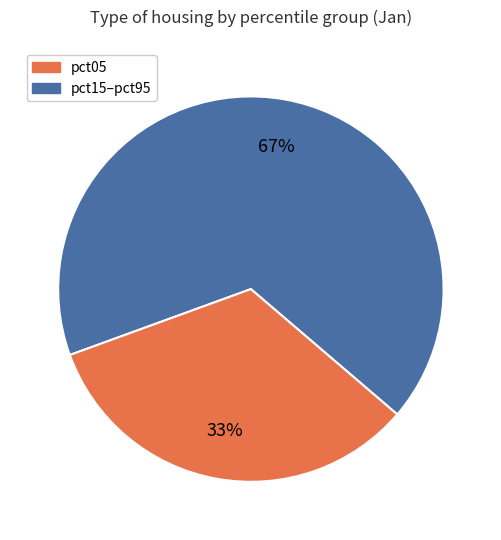

To the nearest percent, what is the difference between the largest and smallest slice percentages?

34%